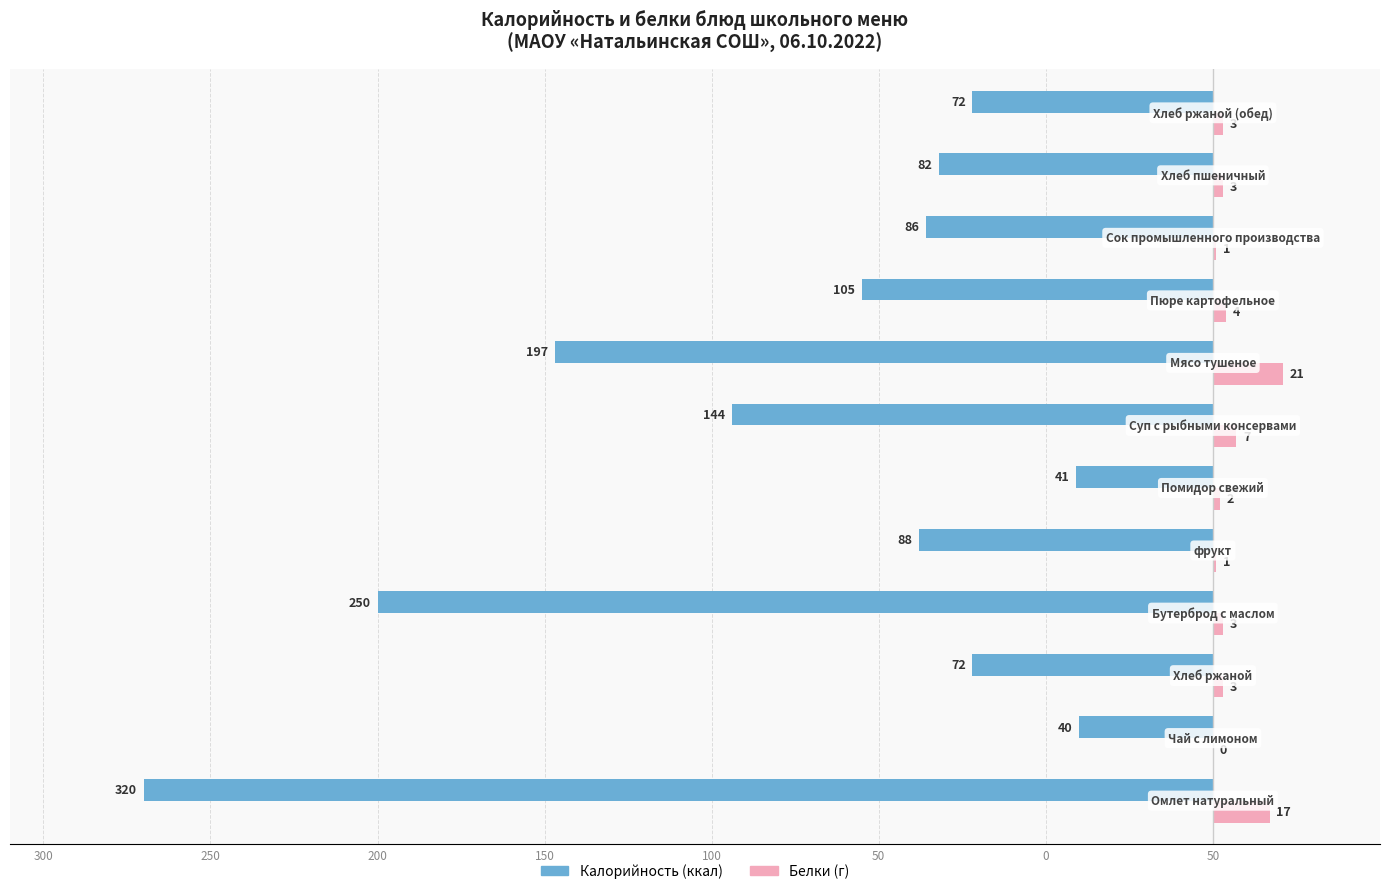

What are all the series names shown in the legend?

Калорийность (ккал), Белки (г)